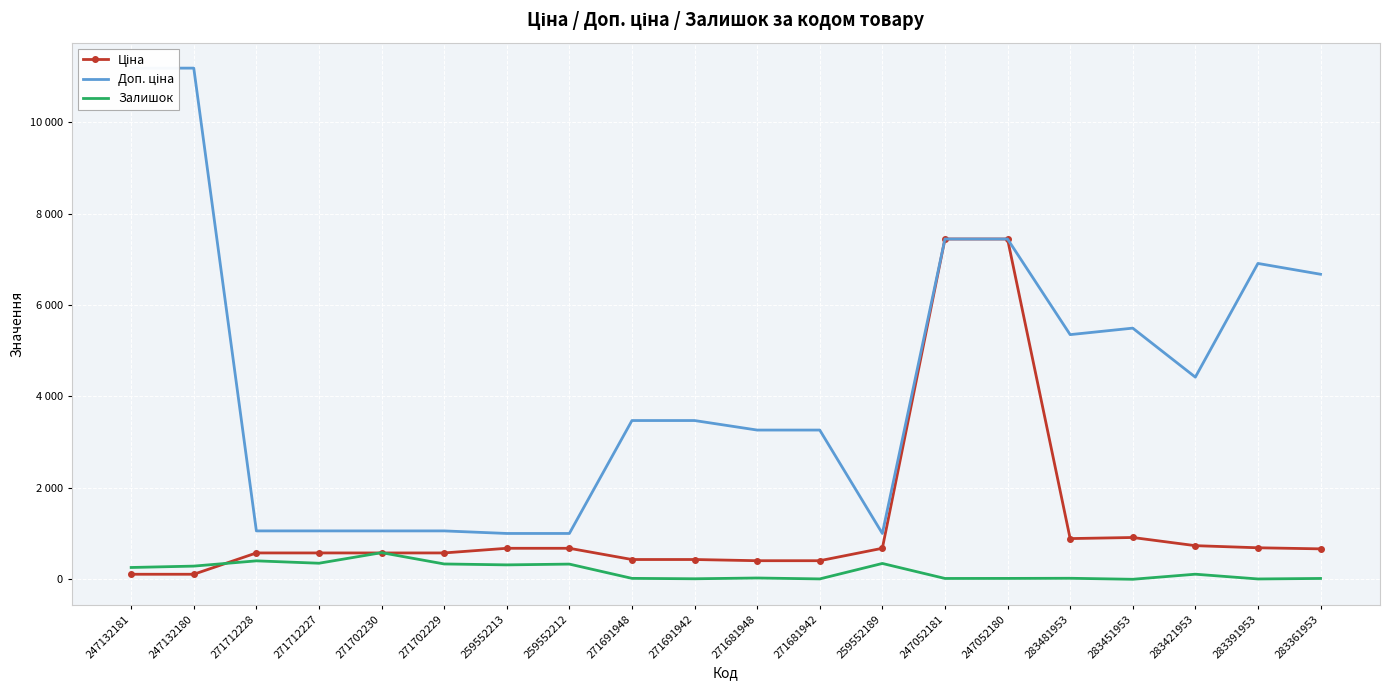

True or false: Залишок and Доп. ціна cross at least once.

False